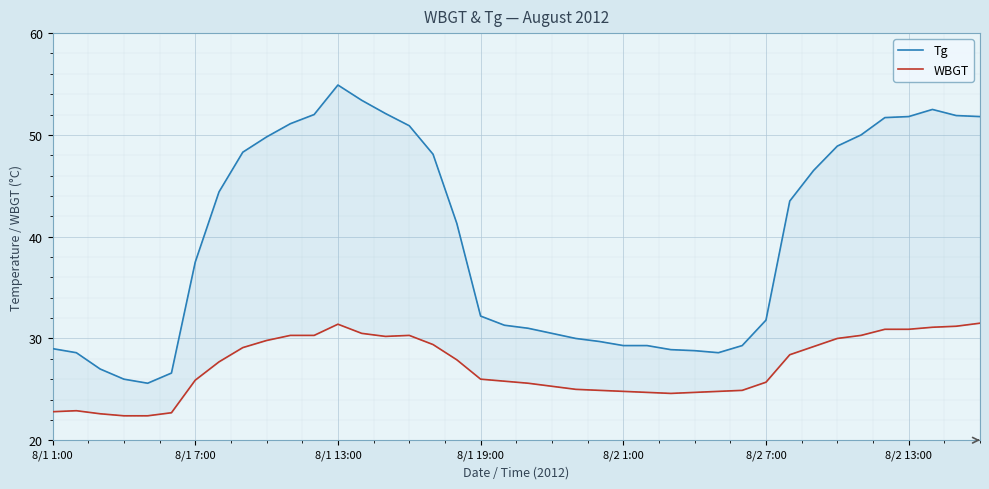

What is the value of the Tg point at the 16th from the left?

50.9